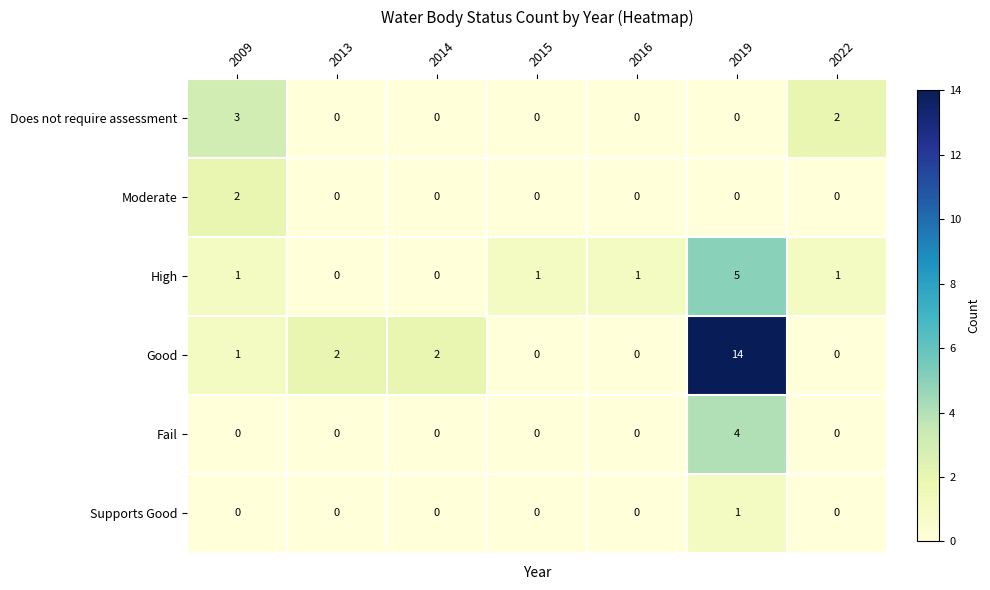

Is it true that Does not require assessment equals 0 at 2014?

True